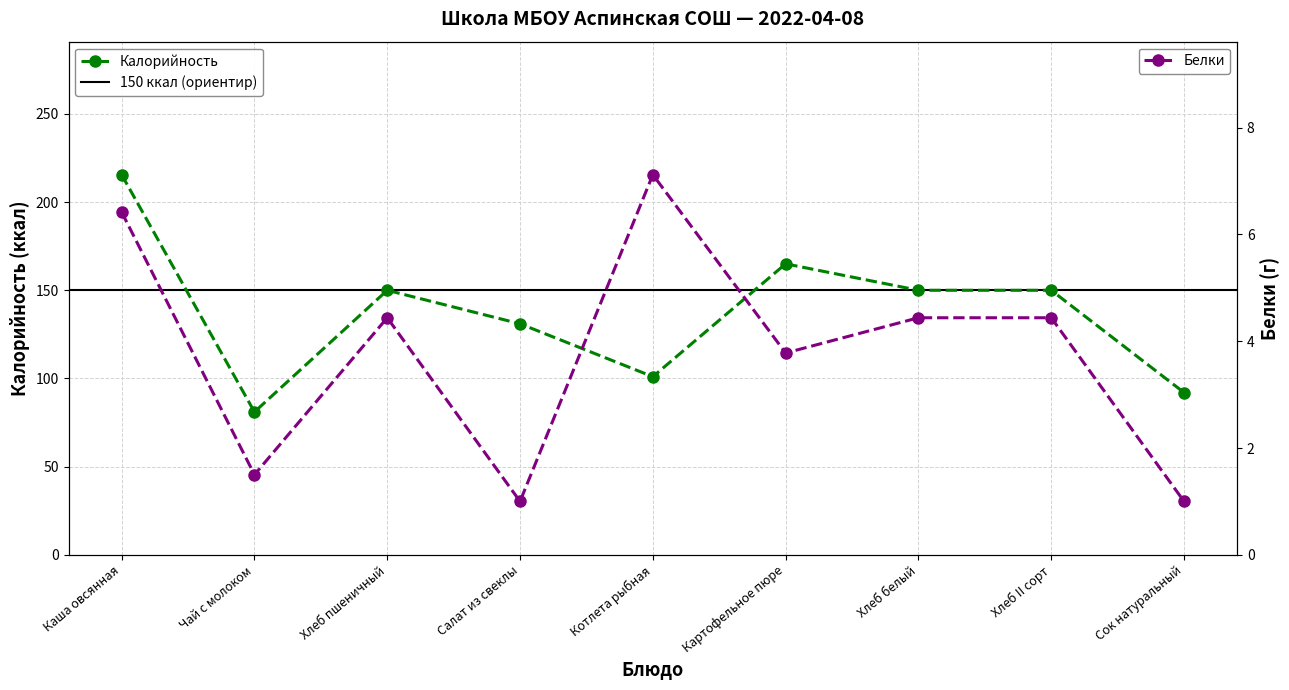

Does the chart display data point markers on the line(s)?

Yes